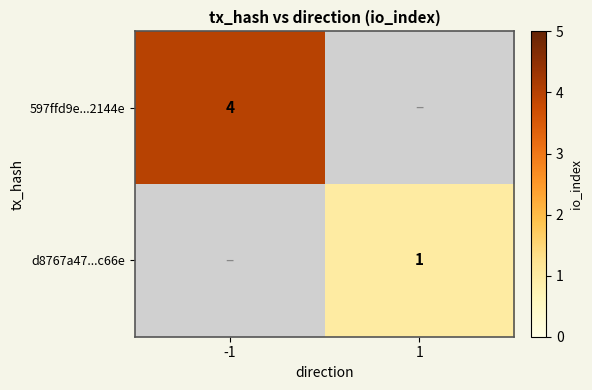

The 597ffd9e...2144e series shows 4 at -1. True or false?

True